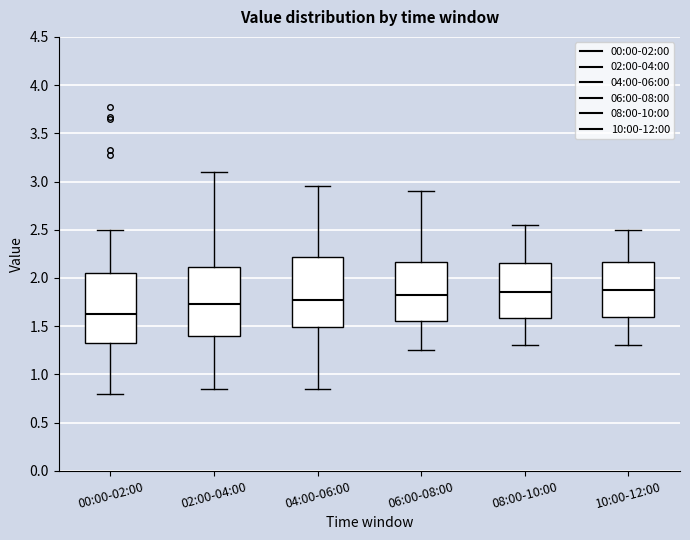

Reading left to right, transcribe this box plot: for each box, give where its median line is, the range the box spans, and where its two whiskers end, as read against the y-axis. The values are not printed on the chart, so give them approximately, as read against the axis.

00:00-02:00: median 1.65, box 1.35 to 2.05, whiskers 0.80 to 2.50
02:00-04:00: median 1.75, box 1.40 to 2.10, whiskers 0.85 to 3.10
04:00-06:00: median 1.80, box 1.50 to 2.20, whiskers 0.85 to 2.95
06:00-08:00: median 1.85, box 1.55 to 2.15, whiskers 1.25 to 2.90
08:00-10:00: median 1.85, box 1.60 to 2.15, whiskers 1.30 to 2.55
10:00-12:00: median 1.90, box 1.60 to 2.15, whiskers 1.30 to 2.50